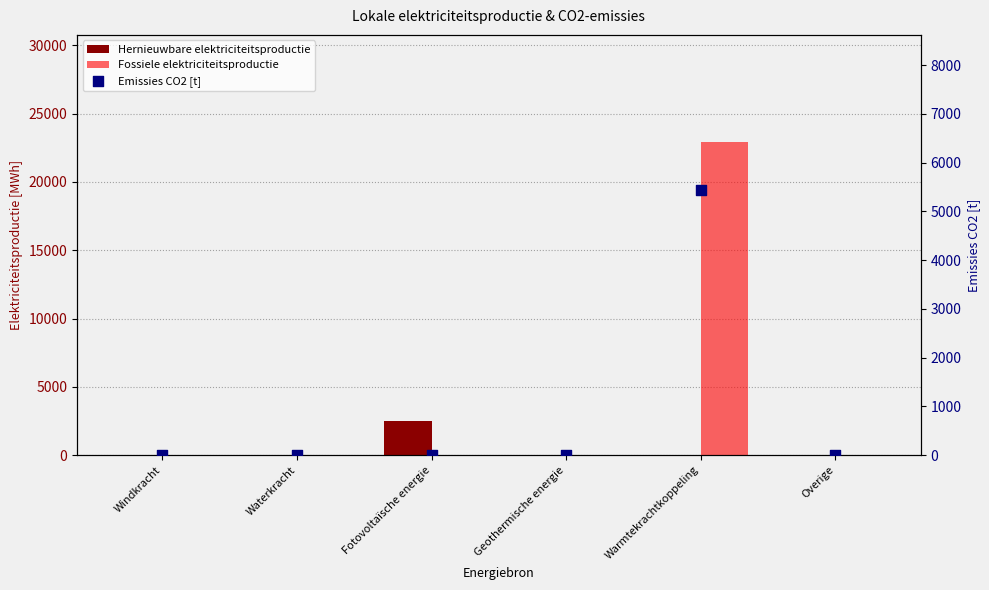

What are all the series names shown in the legend?

Hernieuwbare elektriciteitsproductie, Fossiele elektriciteitsproductie, Emissies CO2 [t]